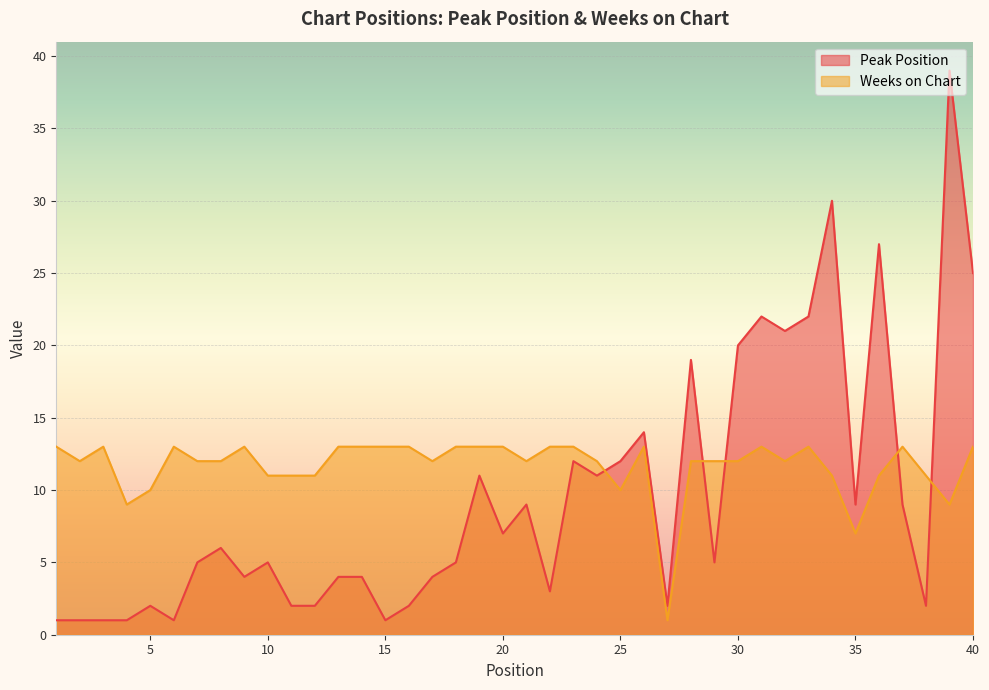

Rank the series by their maximum value, from lowest to highest.

Weeks on Chart, Peak Position